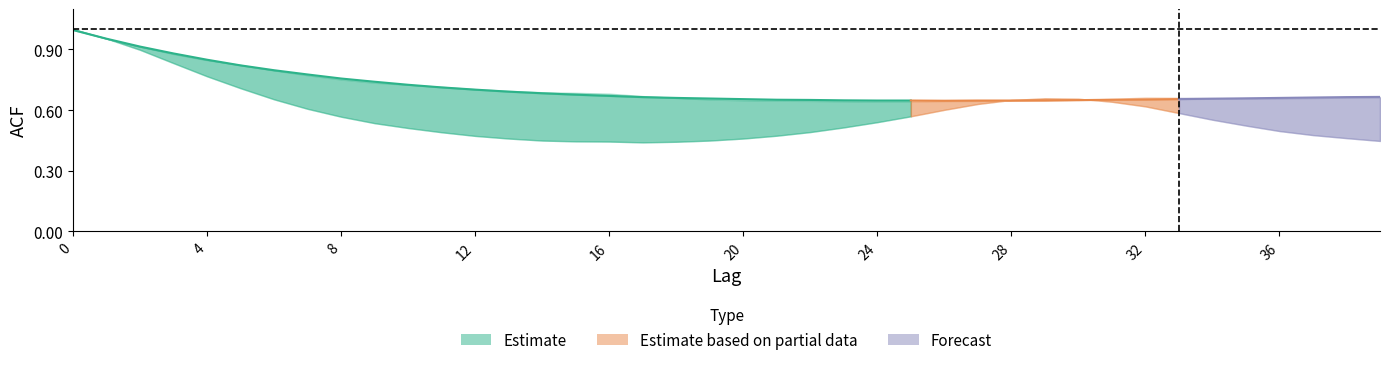

Reading right to left, list all the values displayed in this chart.

acf_li: 39=0.4	38=0.5	37=0.5	36=0.5	35=0.5	34=0.6	33=0.6	32=0.6	31=0.6	30=0.7	29=0.7	28=0.7	27=0.6	26=0.6	25=0.6	24=0.5	23=0.5	22=0.5	21=0.5	20=0.5	19=0.4	18=0.4	17=0.4	16=0.4	15=0.4	14=0.4	13=0.5	12=0.5	11=0.5	10=0.5	9=0.5	8=0.6	7=0.6	6=0.7	5=0.7	4=0.8	3=0.8	2=0.9	1=1.0	0=1.0
acf_shown_smooth: 39=0.7	38=0.7	37=0.7	36=0.7	35=0.7	34=0.7	33=0.7	32=0.7	31=0.7	30=0.6	29=0.6	28=0.6	27=0.6	26=0.6	25=0.6	24=0.6	23=0.6	22=0.7	21=0.7	20=0.7	19=0.7	18=0.7	17=0.7	16=0.7	15=0.7	14=0.7	13=0.7	12=0.7	11=0.7	10=0.7	9=0.7	8=0.8	7=0.8	6=0.8	5=0.8	4=0.8	3=0.9	2=0.9	1=1.0	0=1.0
acf_shown: 39=0.7	38=0.7	37=0.7	36=0.7	35=0.7	34=0.7	33=0.7	32=0.7	31=0.7	30=0.7	29=0.6	28=0.6	27=0.6	26=0.6	25=0.6	24=0.6	23=0.6	22=0.6	21=0.6	20=0.6	19=0.7	18=0.7	17=0.7	16=0.7	15=0.7	14=0.7	13=0.7	12=0.7	11=0.7	10=0.7	9=0.7	8=0.8	7=0.8	6=0.8	5=0.8	4=0.8	3=0.9	2=0.9	1=1.0	0=1.0